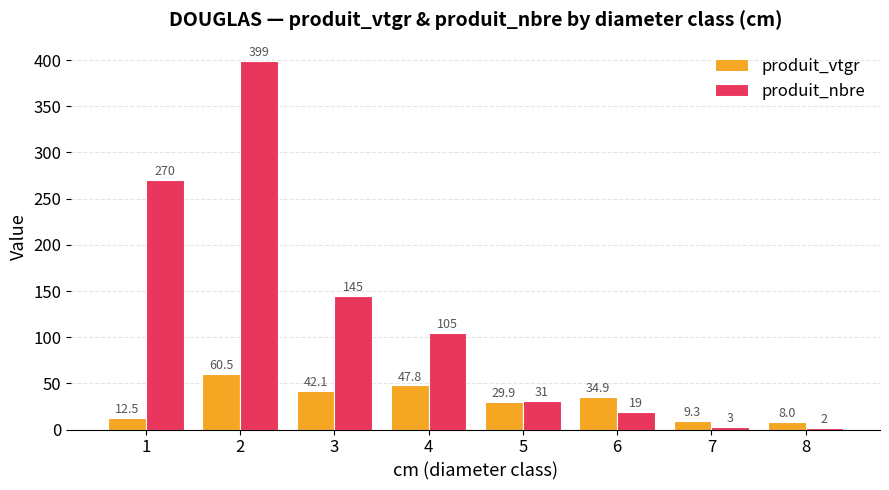

At which category is the sum across all series the highest?

2